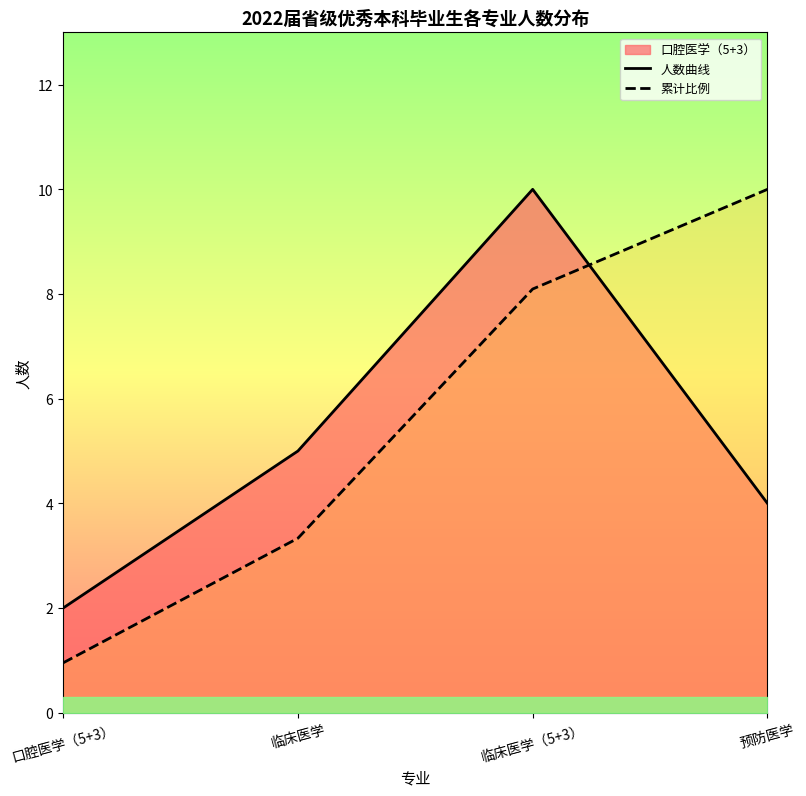

List the labels in order of 累计比例 value, smallest first.

口腔医学（5+3）, 临床医学, 临床医学（5+3）, 预防医学